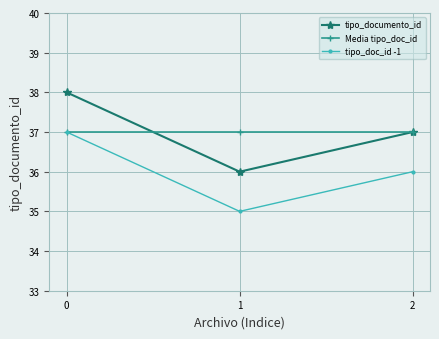

Reading left to right, extract all data points from this chart.

tipo_documento_id: 38	36	37
Media tipo_doc_id: 37	37	37
tipo_doc_id -1: 37	35	36